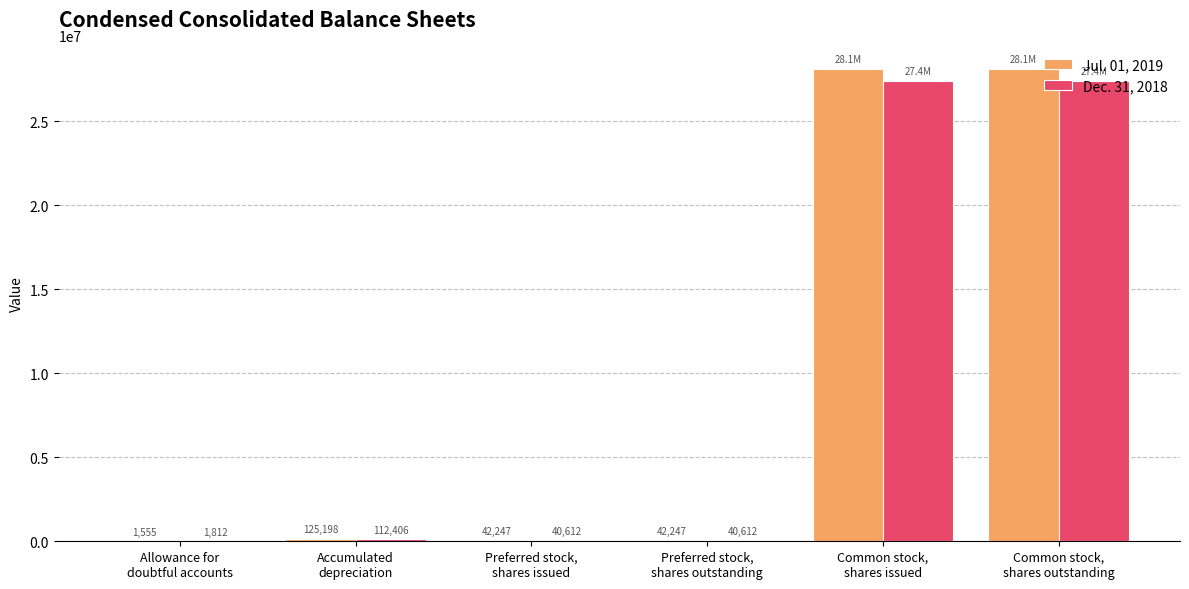

What is the highest value of the Jul. 01, 2019 series?

28098640